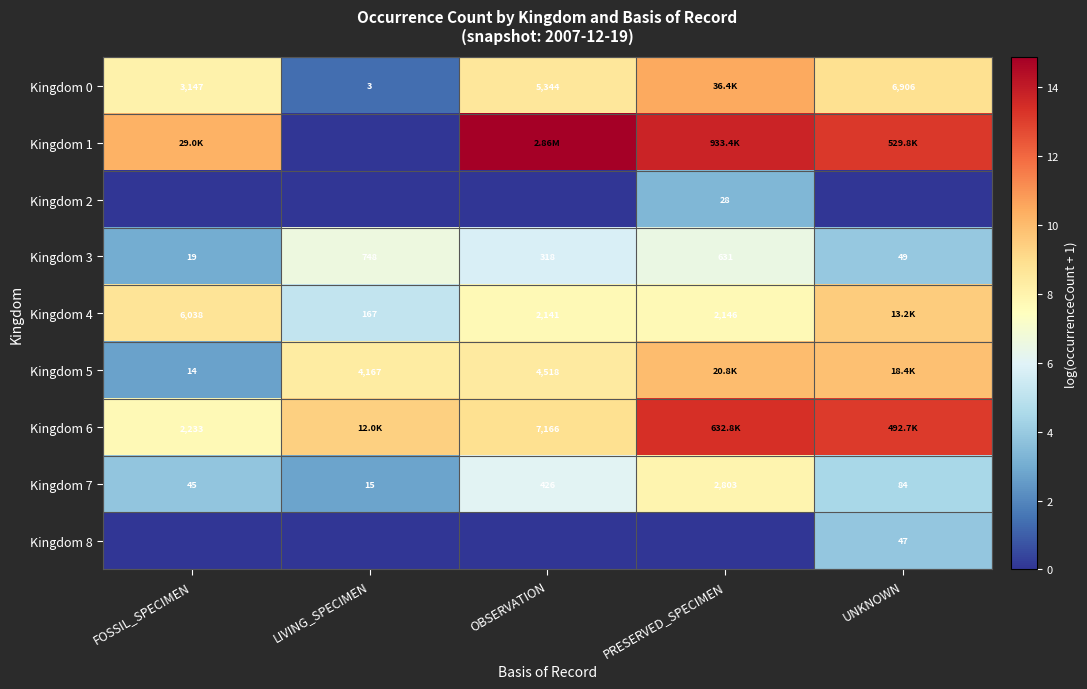

What is the greatest value displayed?

14.9